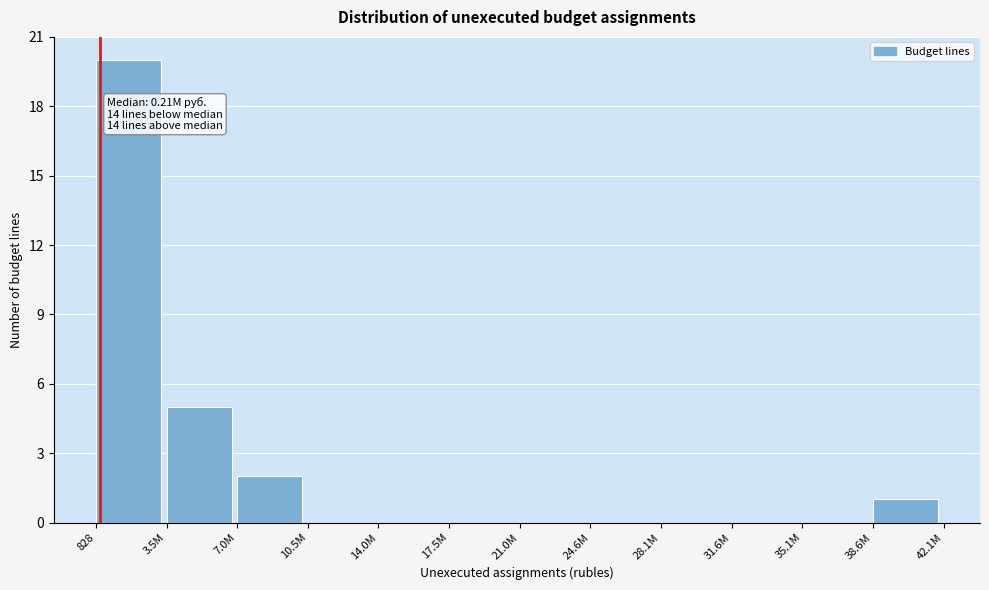

Reading left to right, extract all data points from this chart.

828=20	3.5M=5	7.0M=2	10.5M=0	14.0M=0	17.5M=0	21.0M=0	24.6M=0	28.1M=0	31.6M=0	35.1M=0	38.6M=1